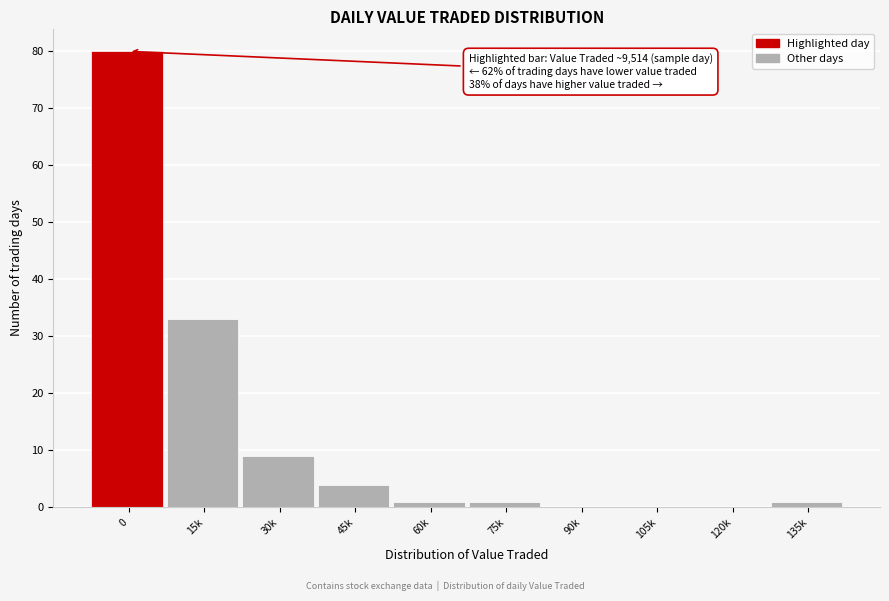

Where is the data nearest to the value 40?

15k